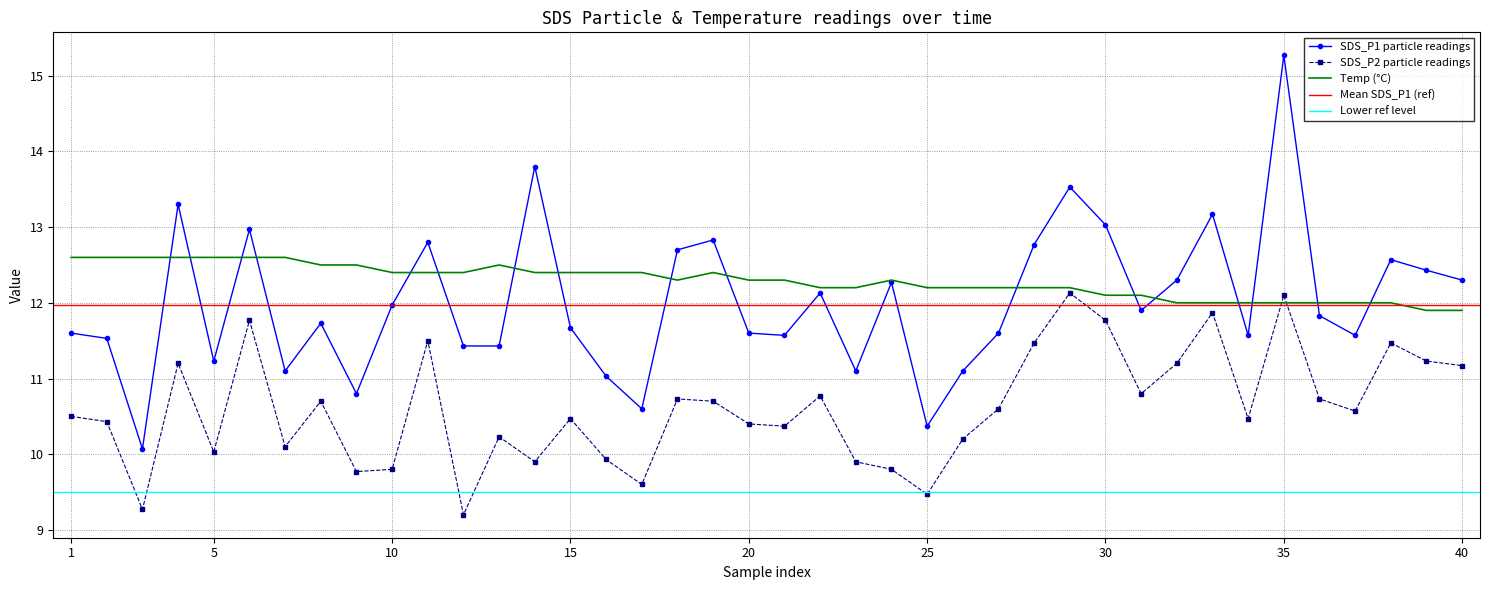

How many interior local valleys does the SDS_P1 series have?

11